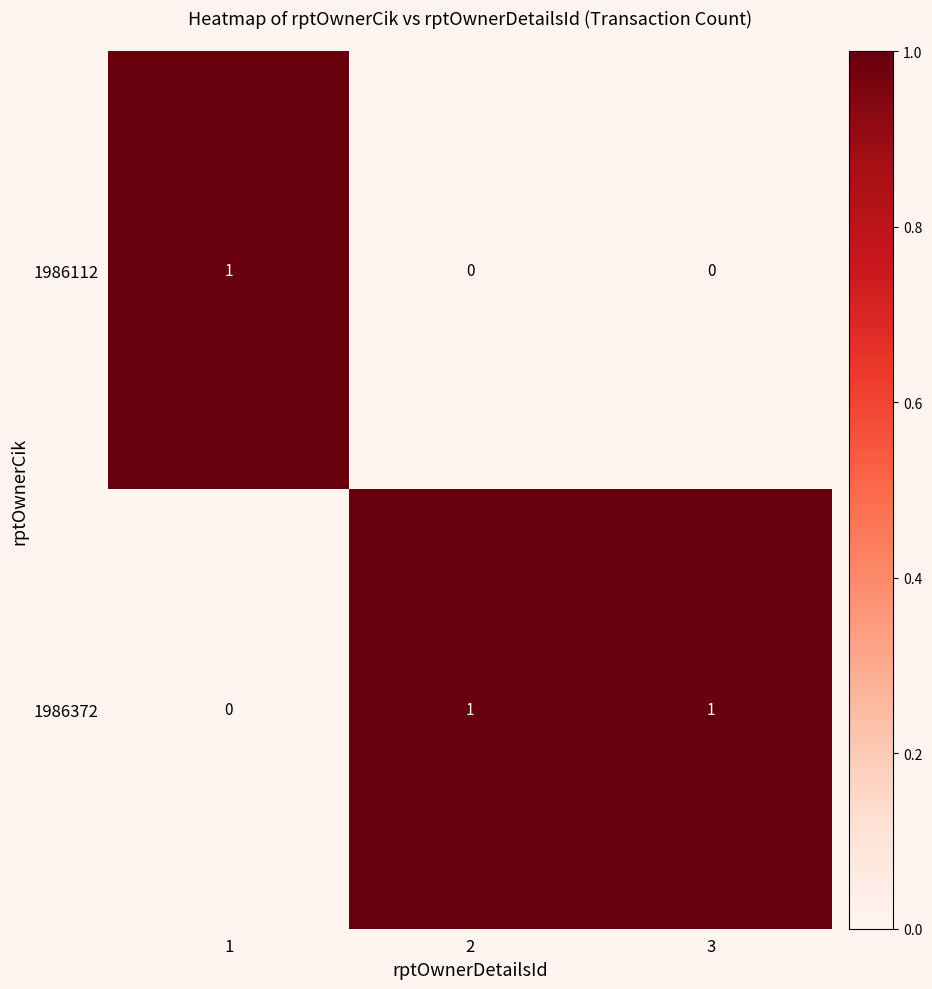

Is it true that 1986372 equals 0 at 1?

True